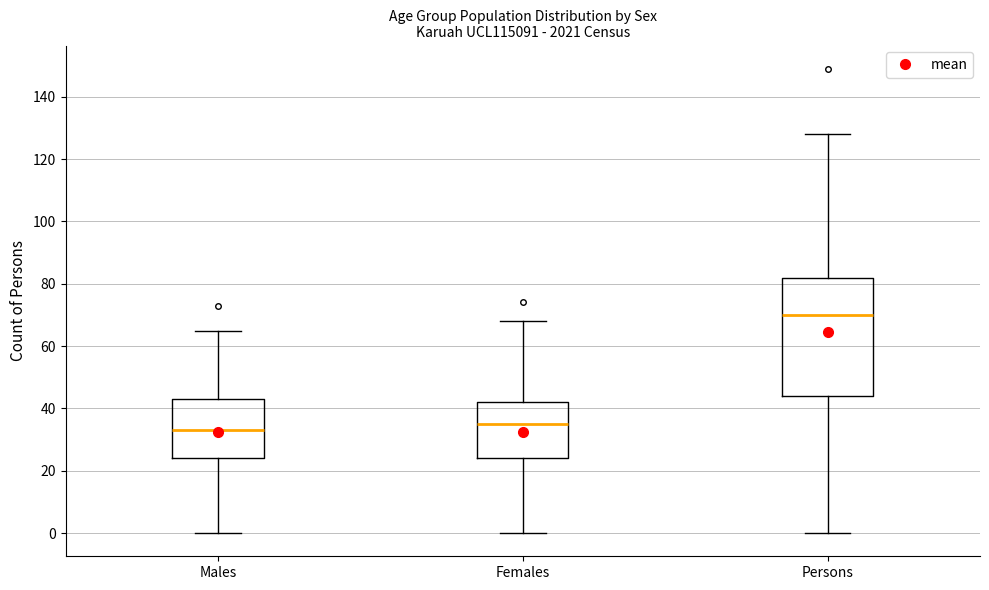

Reading left to right, read every box against the y-axis: the position of its median line, the range the box covers, and the ends of its whiskers. The values are not printed on the chart, so give them approximately, as read against the axis.

Males: median 34, box 24 to 44, whiskers 0 to 66
Females: median 36, box 24 to 42, whiskers 0 to 68
Persons: median 70, box 44 to 82, whiskers 0 to 128